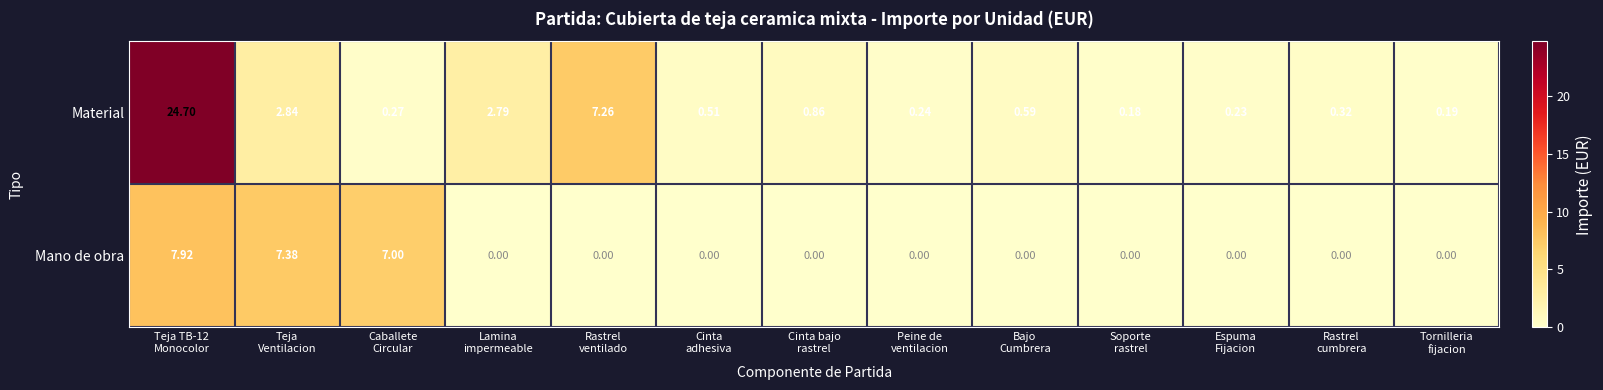

Which series has the largest total across all categories?

Material